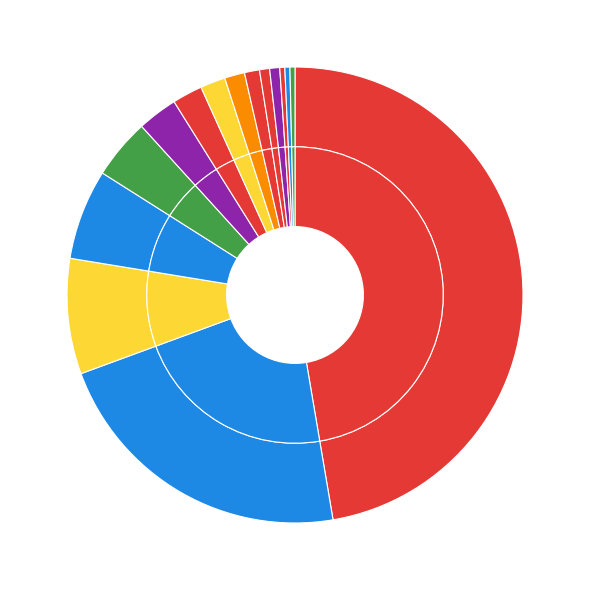

To the nearest percent, what portion does  represent?

22%